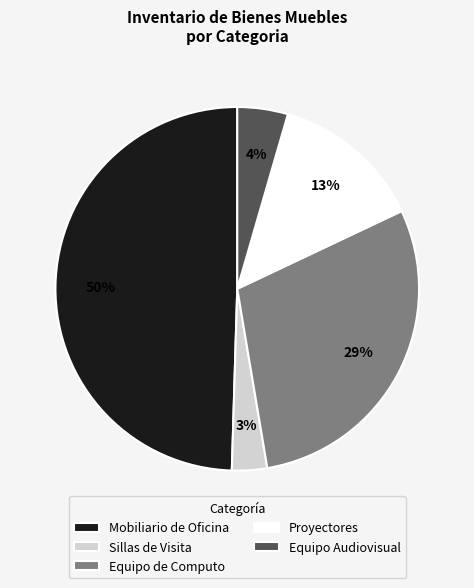

How many slices are in this pie chart?

5